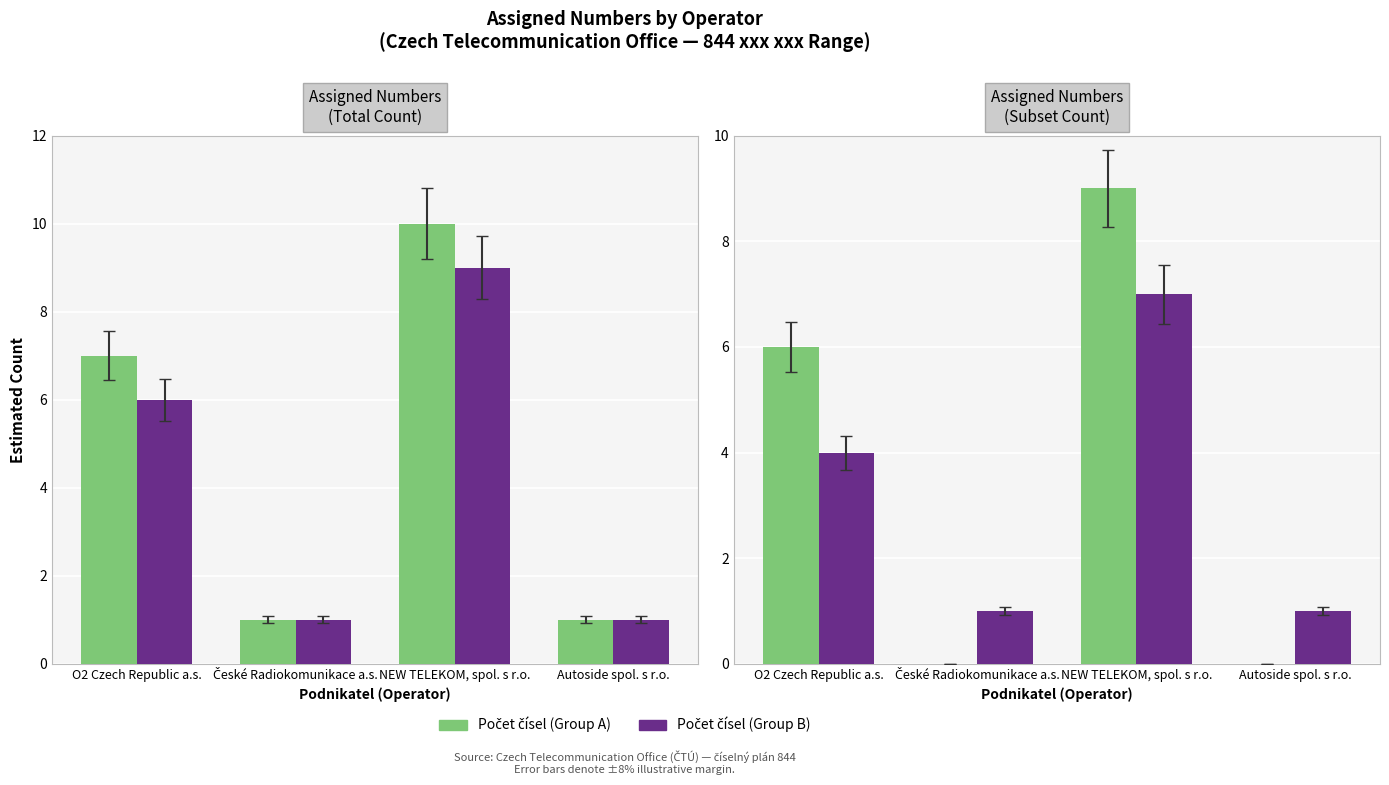

What is the sum of the Počet čísel (Group B) values at O2 Czech Republic a.s. and České Radiokomunikace a.s.?

5